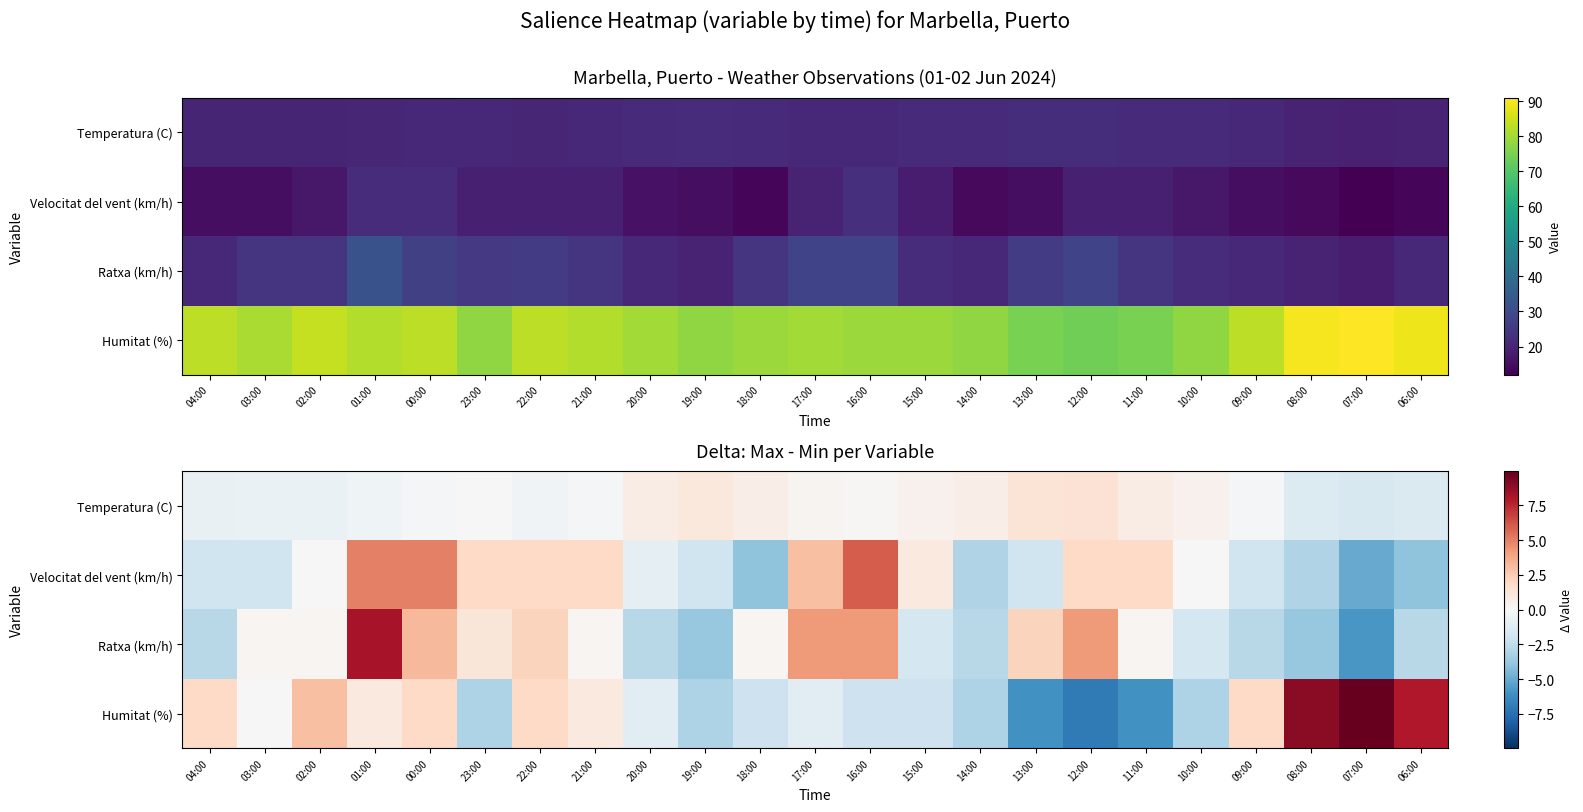

What is the difference between the Velocitat del vent (km/h) values at 09:00 and 12:00?

4.0